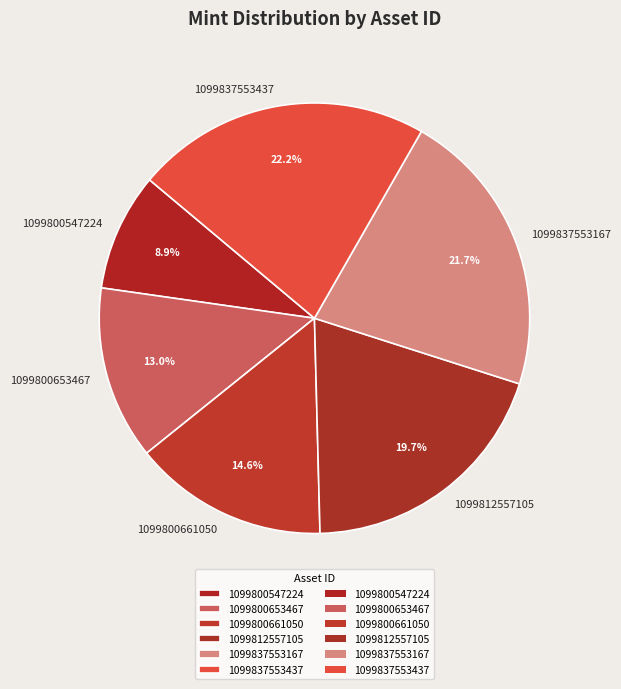

Does any single category account for the majority?

No